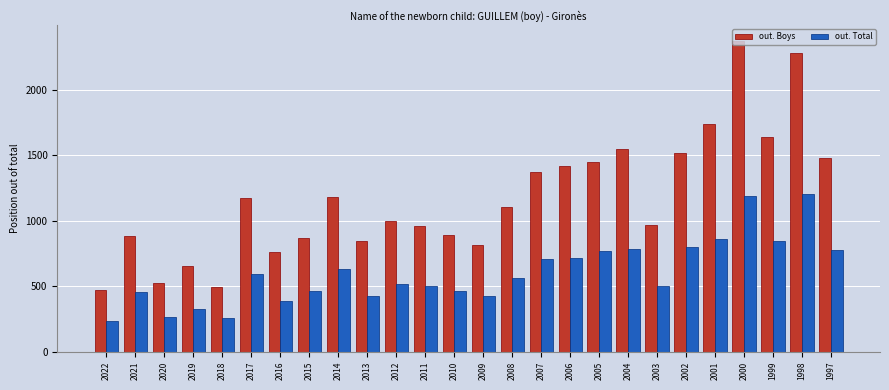

At which label does out. Boys first exceed 1106?

2017